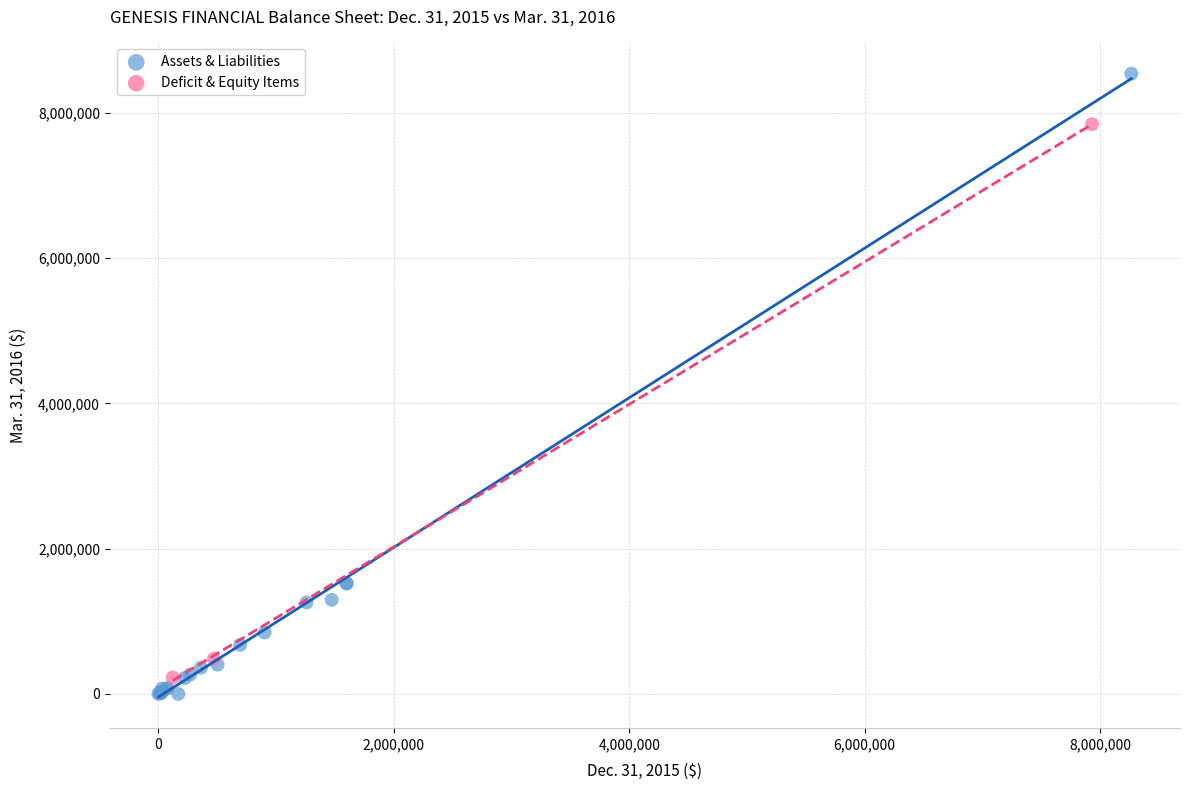

Which series contains the highest Y value?

Assets & Liabilities